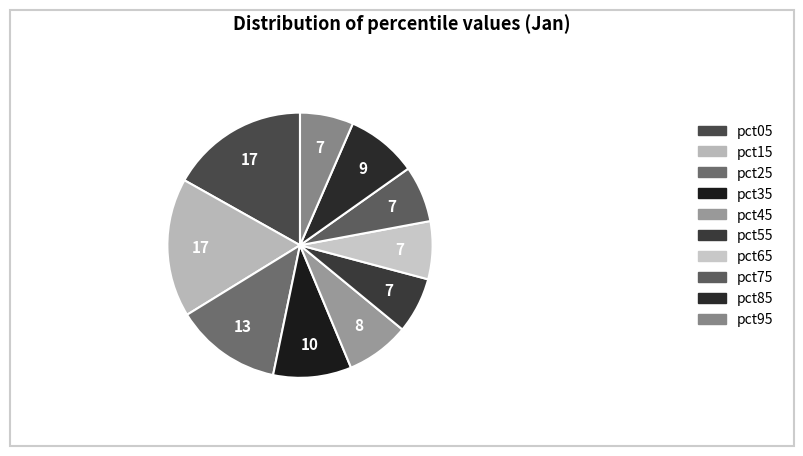

What is the largest slice in the pie chart?

pct15